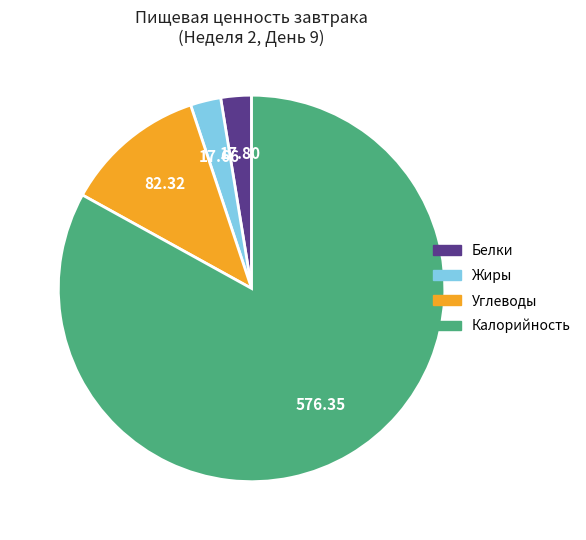

Which category accounts for the majority?

Калорийность